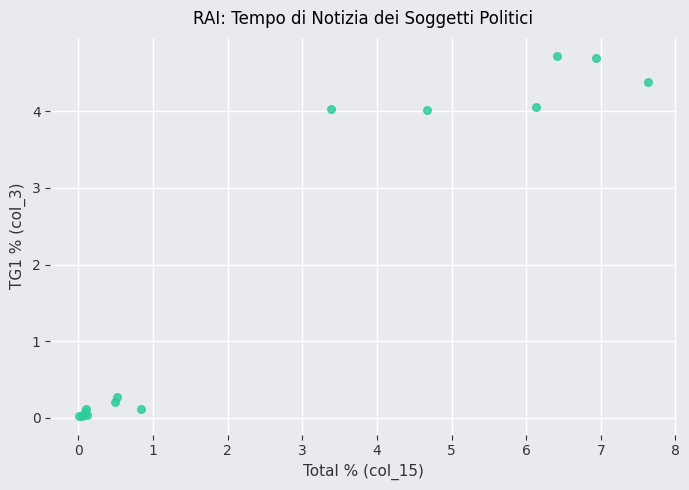

What Y value in the scatter plot is closest to 2?

0.3